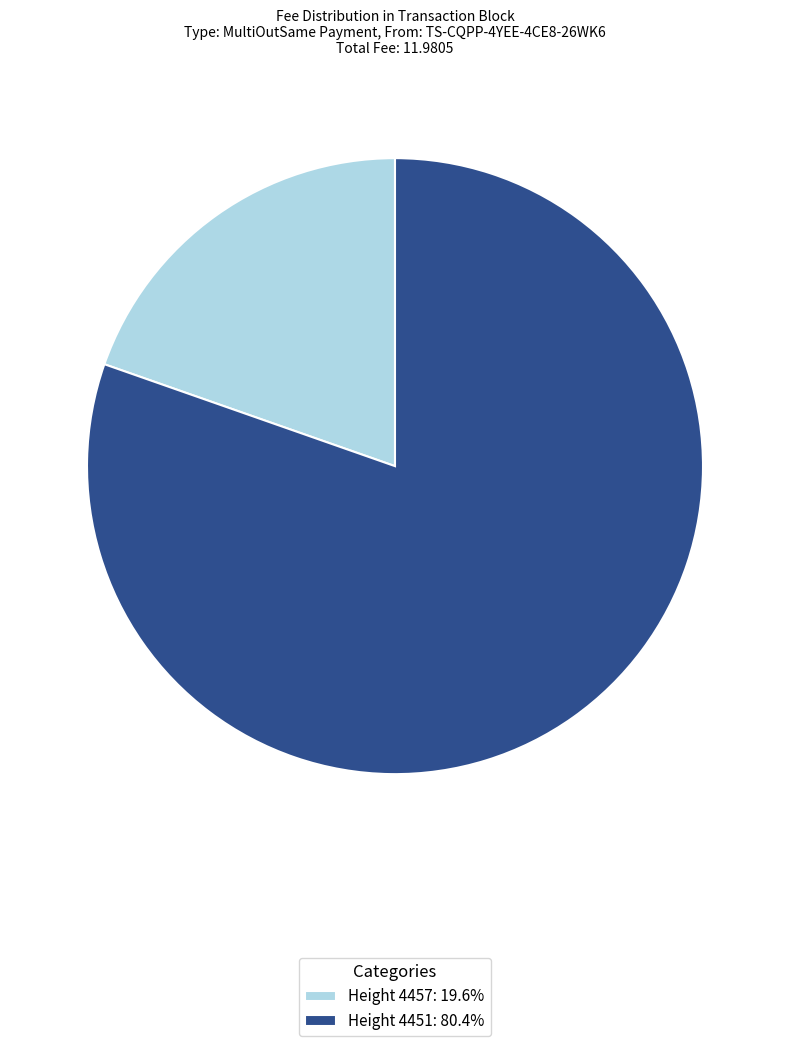

Does Height 4457: 19.6% account for over 50% of the chart?

No